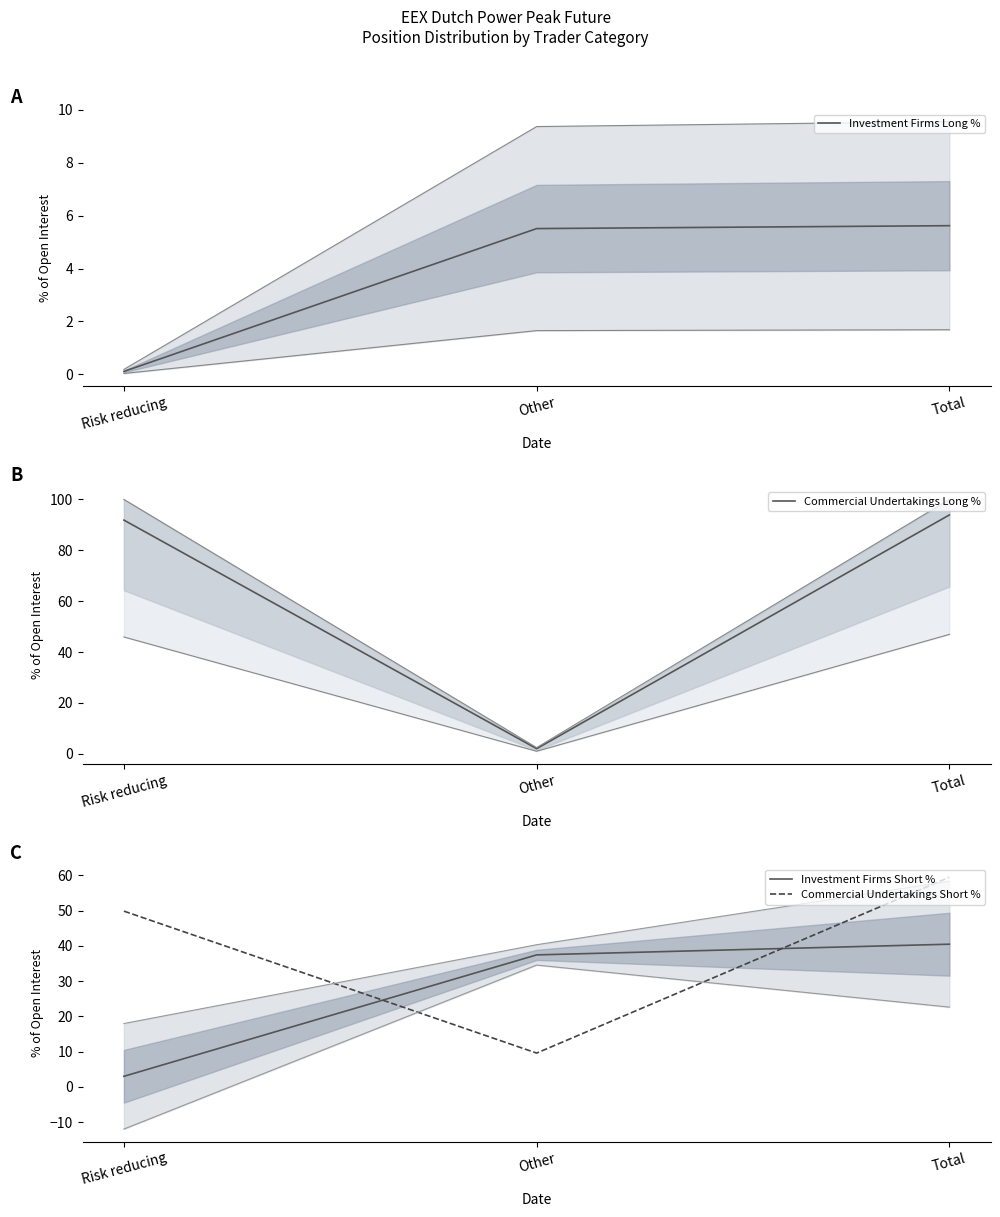

At which label is Investment Firms Long % closest to 2?

Risk reducing